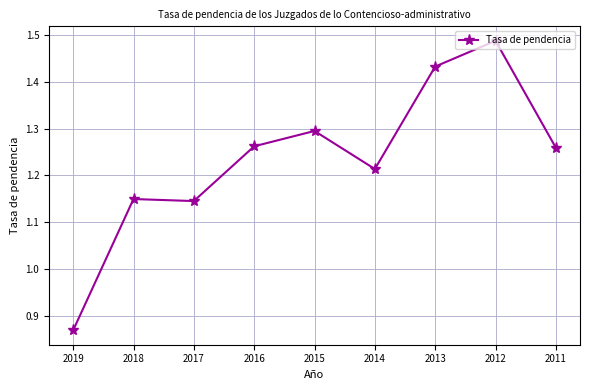

Is it true that the value at 2018 is 1.7?

False